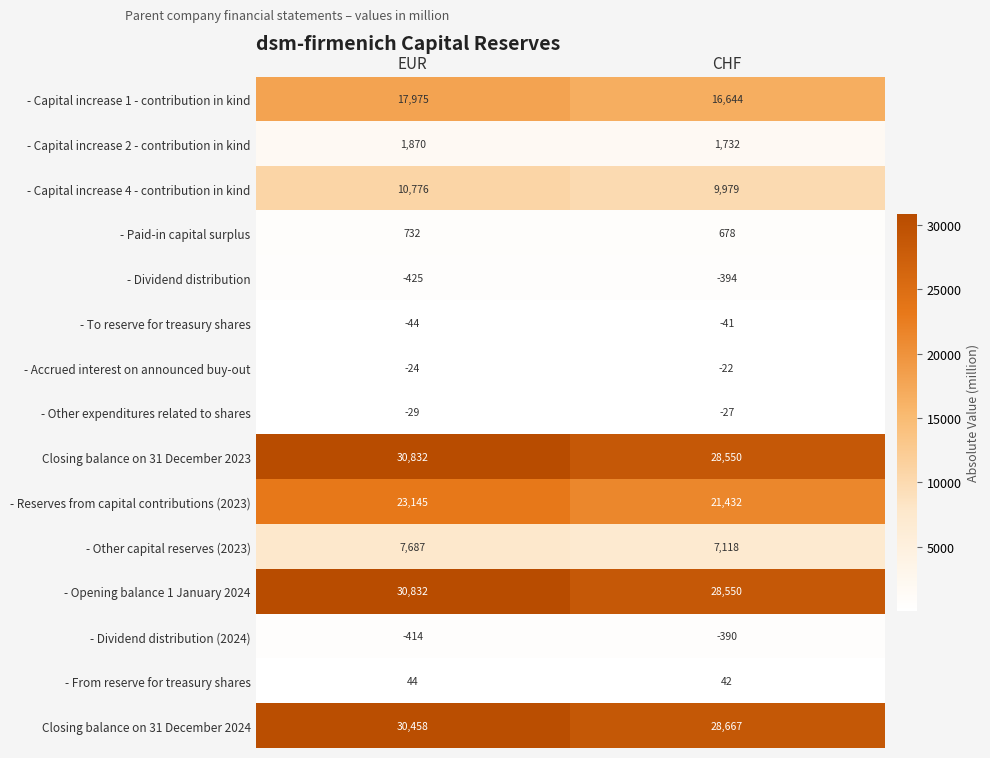

At which category is the sum across all series the highest?

EUR